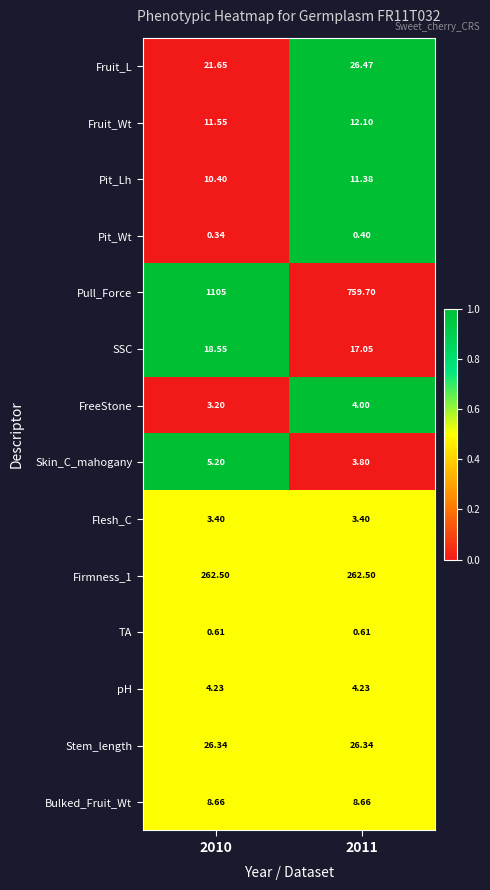

What is the total value across all series at 2011?

1140.6